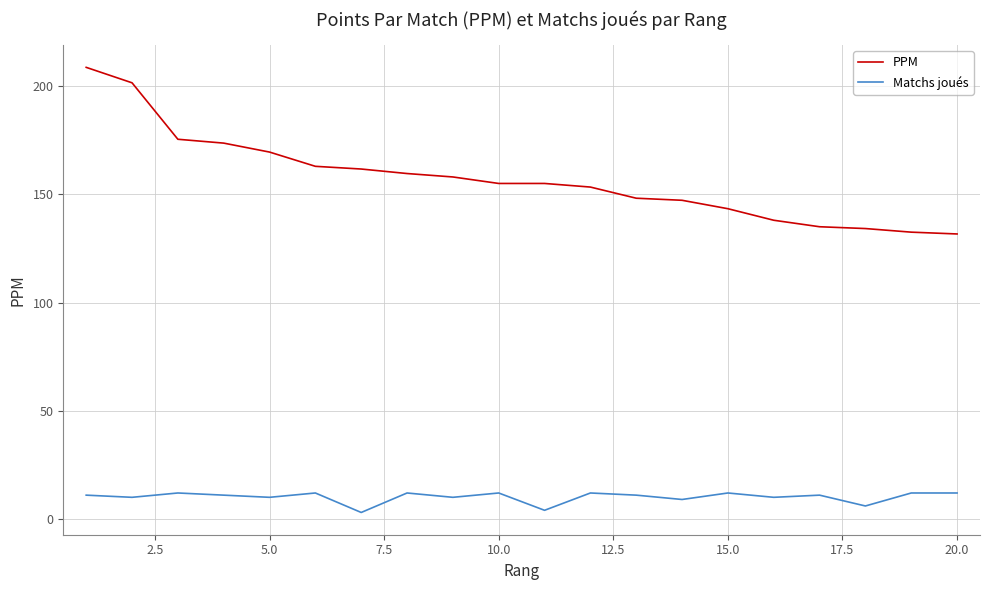

What is the difference between the maximum and minimum values in the Matchs joués series?

9.0